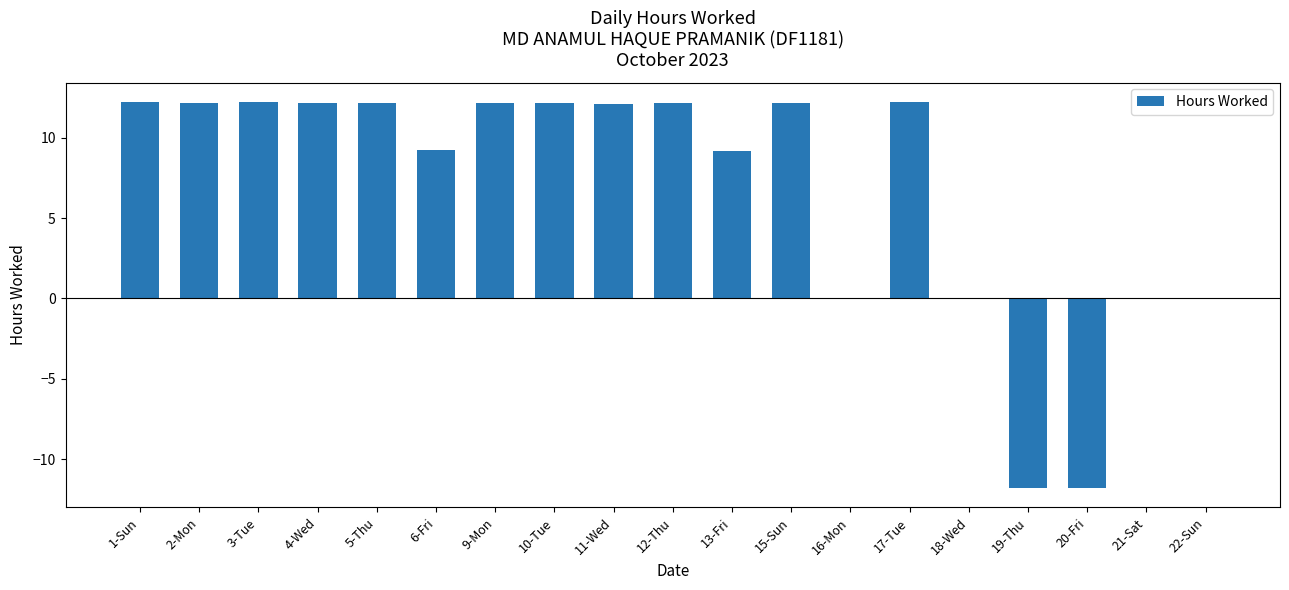

What is the sum of all values?

128.8